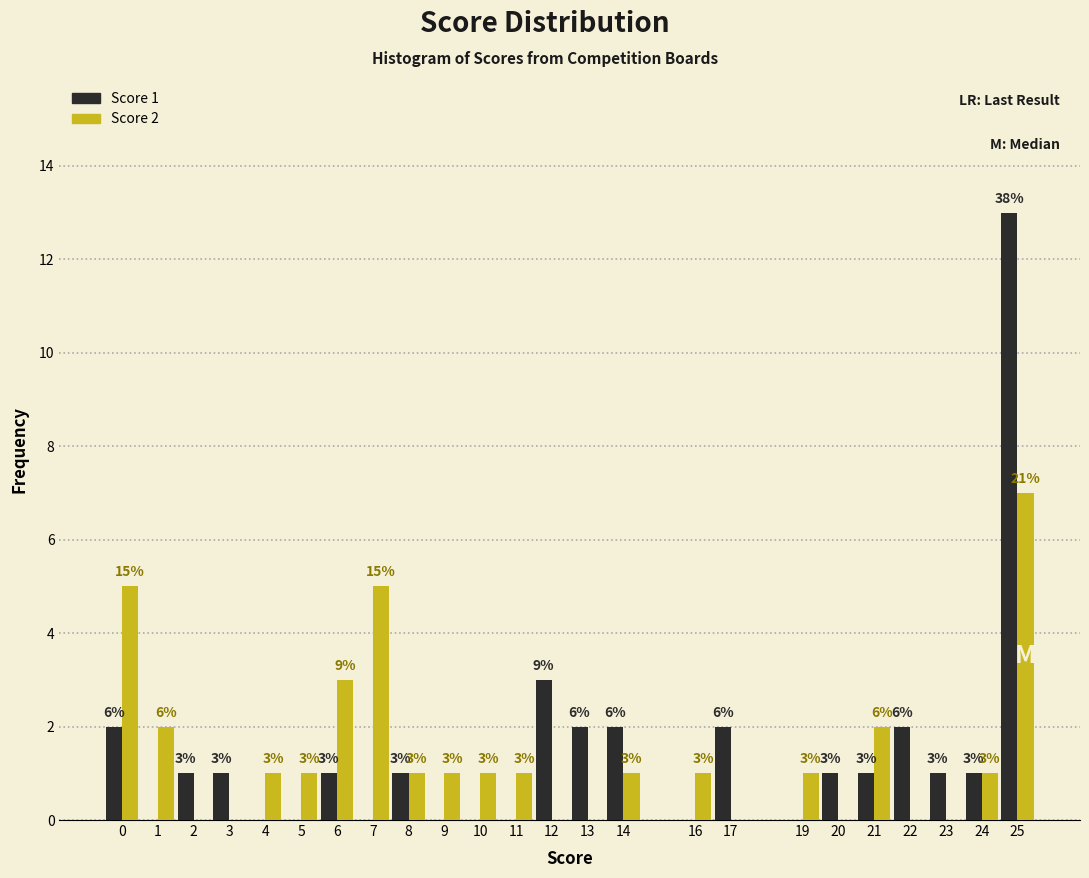

Reading right to left, transcribe all the data shown in this chart.

Score 1: 25=13	24=1	23=1	22=2	21=1	20=1	19=0	17=2	16=0	14=2	13=2	12=3	11=0	10=0	9=0	8=1	7=0	6=1	5=0	4=0	3=1	2=1	1=0	0=2
Score 2: 25=7	24=1	23=0	22=0	21=2	20=0	19=1	17=0	16=1	14=1	13=0	12=0	11=1	10=1	9=1	8=1	7=5	6=3	5=1	4=1	3=0	2=0	1=2	0=5